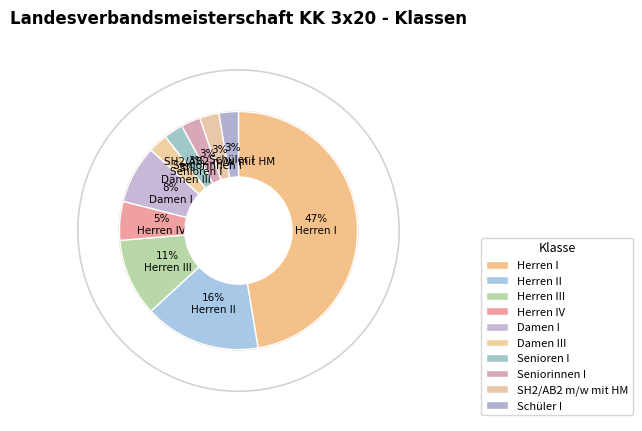

To the nearest percent, what portion does Schüler I represent?

3%